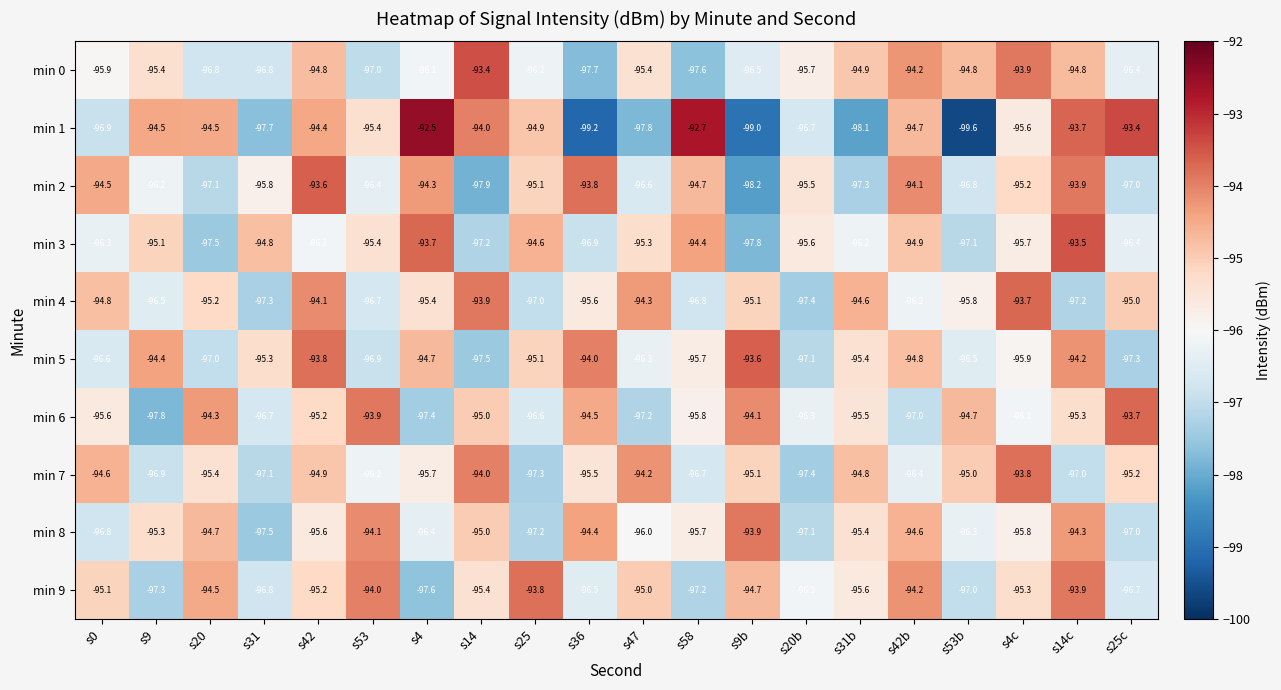

Rank the categories by min 7 value from lowest to highest.

s20b, s25, s31, s14c, s9, s58, s42b, s53, s4, s36, s20, s25c, s9b, s53b, s42, s31b, s0, s47, s14, s4c